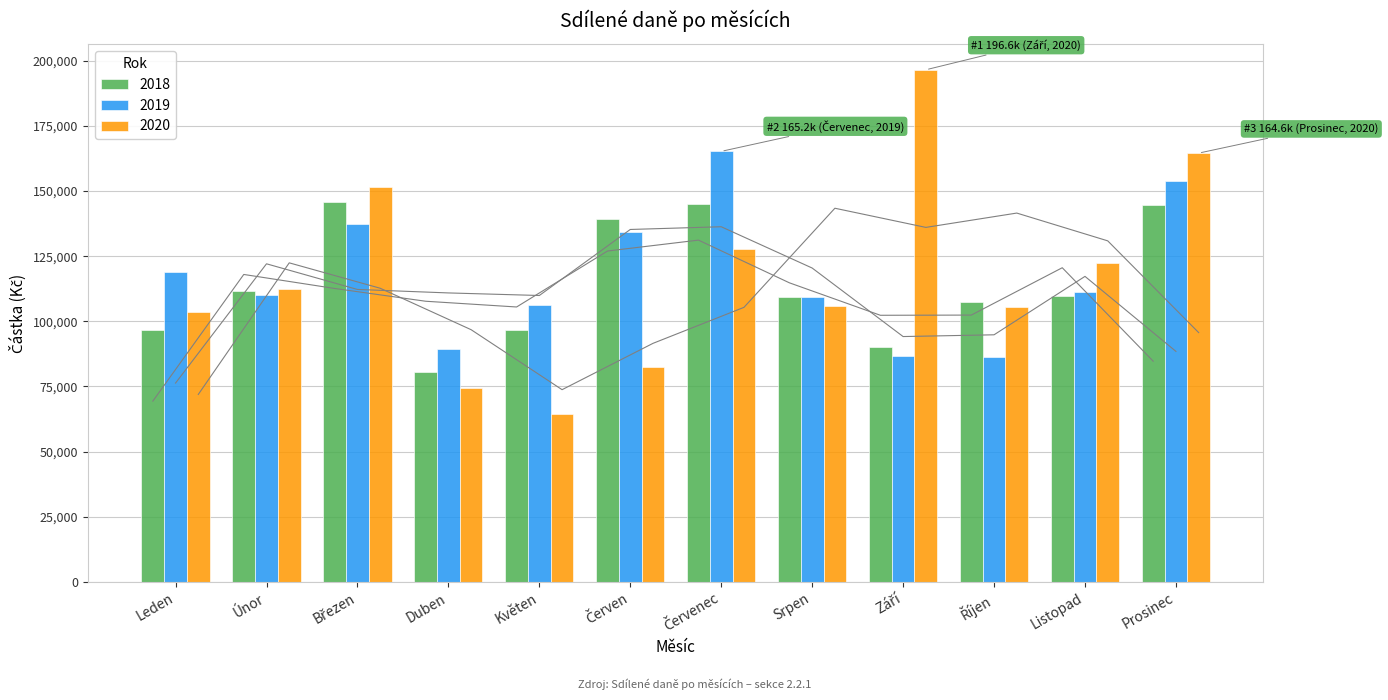

The value of 2018 at Srpen is 109321.7. True or false?

True